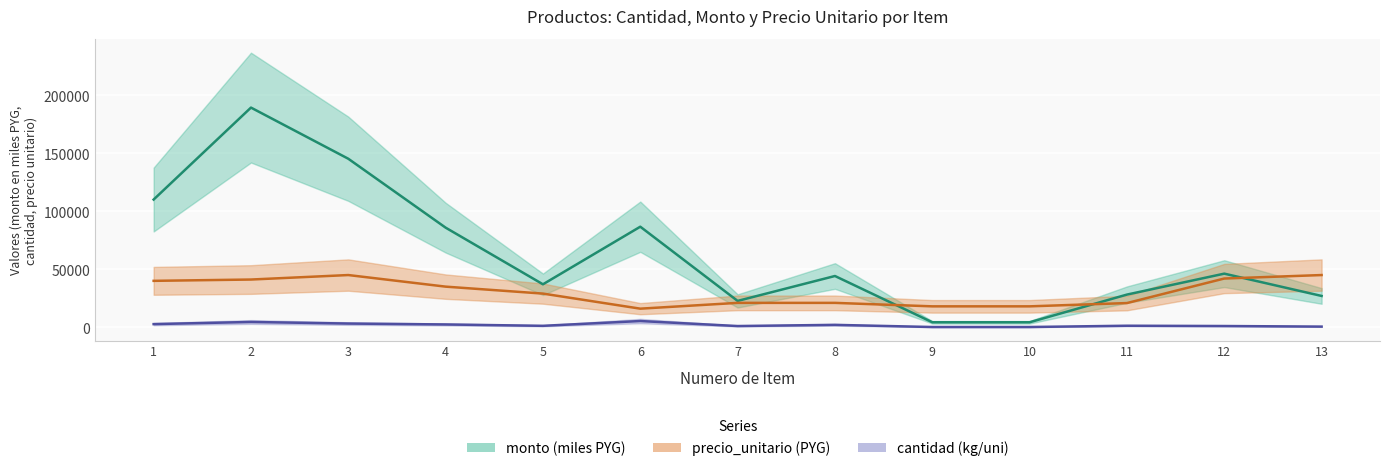

What is the value of the cantidad point at the 8th from the left?

2100.0